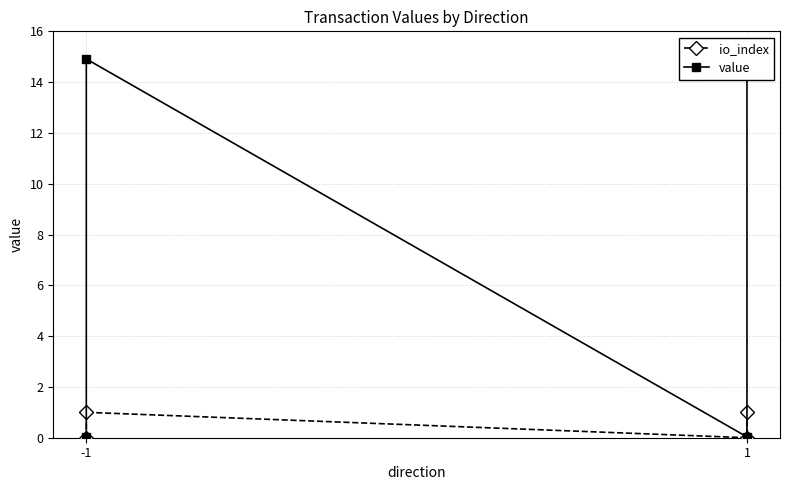

True or false: value and io_index intersect in this chart.

False